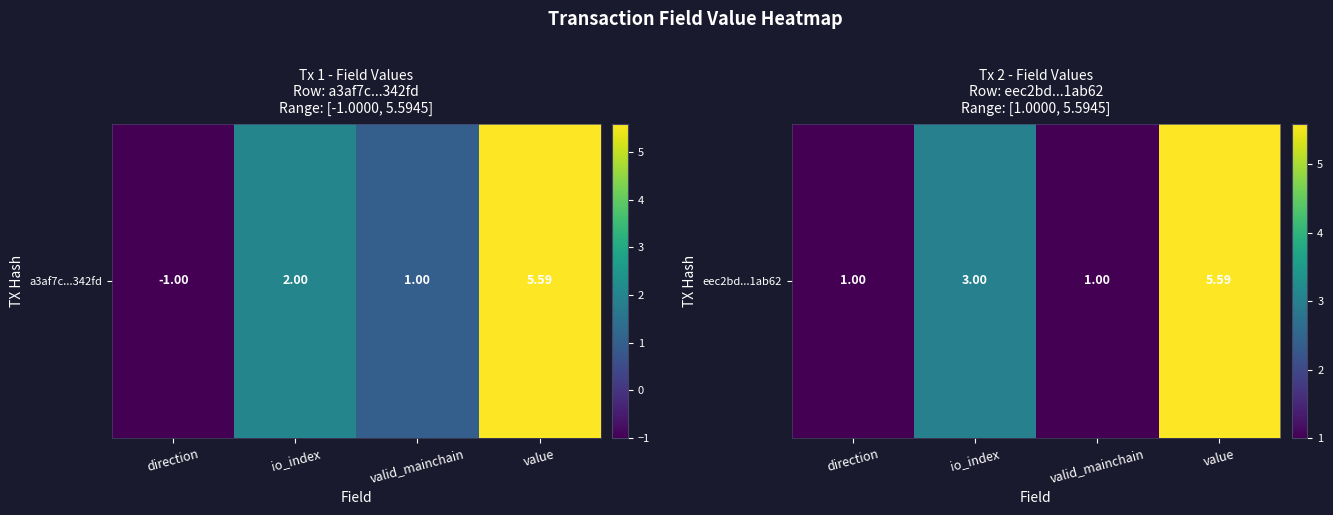

What is the change in value from direction to value?

+4.6